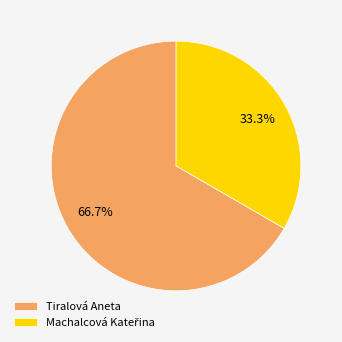

The Tiralová Aneta slice represents 67% of the pie. True or false?

True